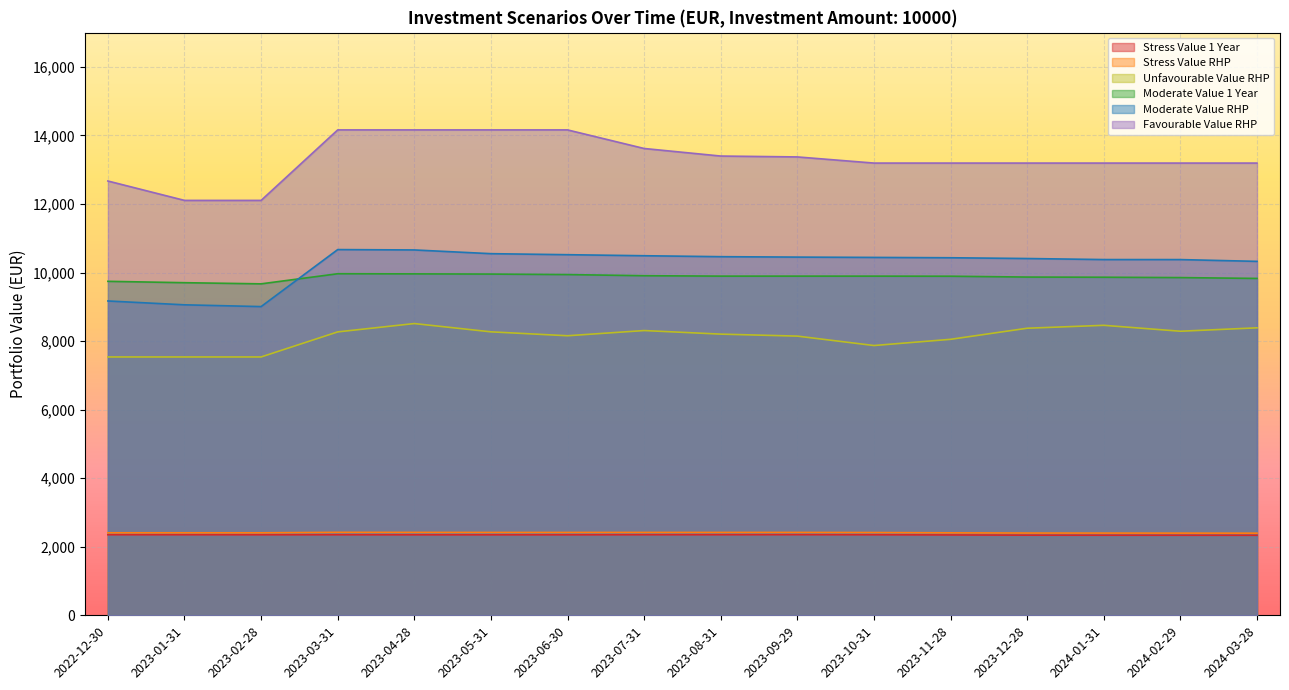

The Stress Value 1 Year series shows 2350.1 at 2023-03-31. True or false?

True